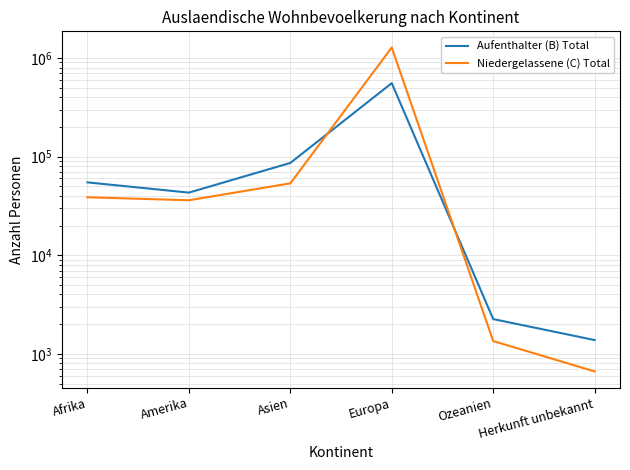

True or false: Aufenthalter (B) Total and Niedergelassene (C) Total cross at least once.

True